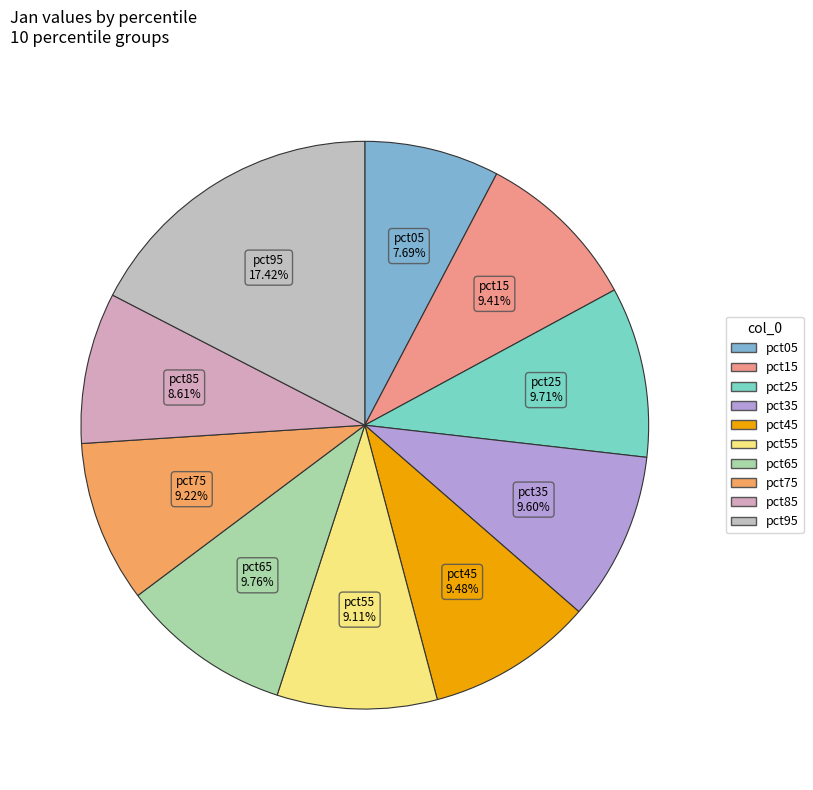

Between pct25 and pct95, which is larger?

pct95